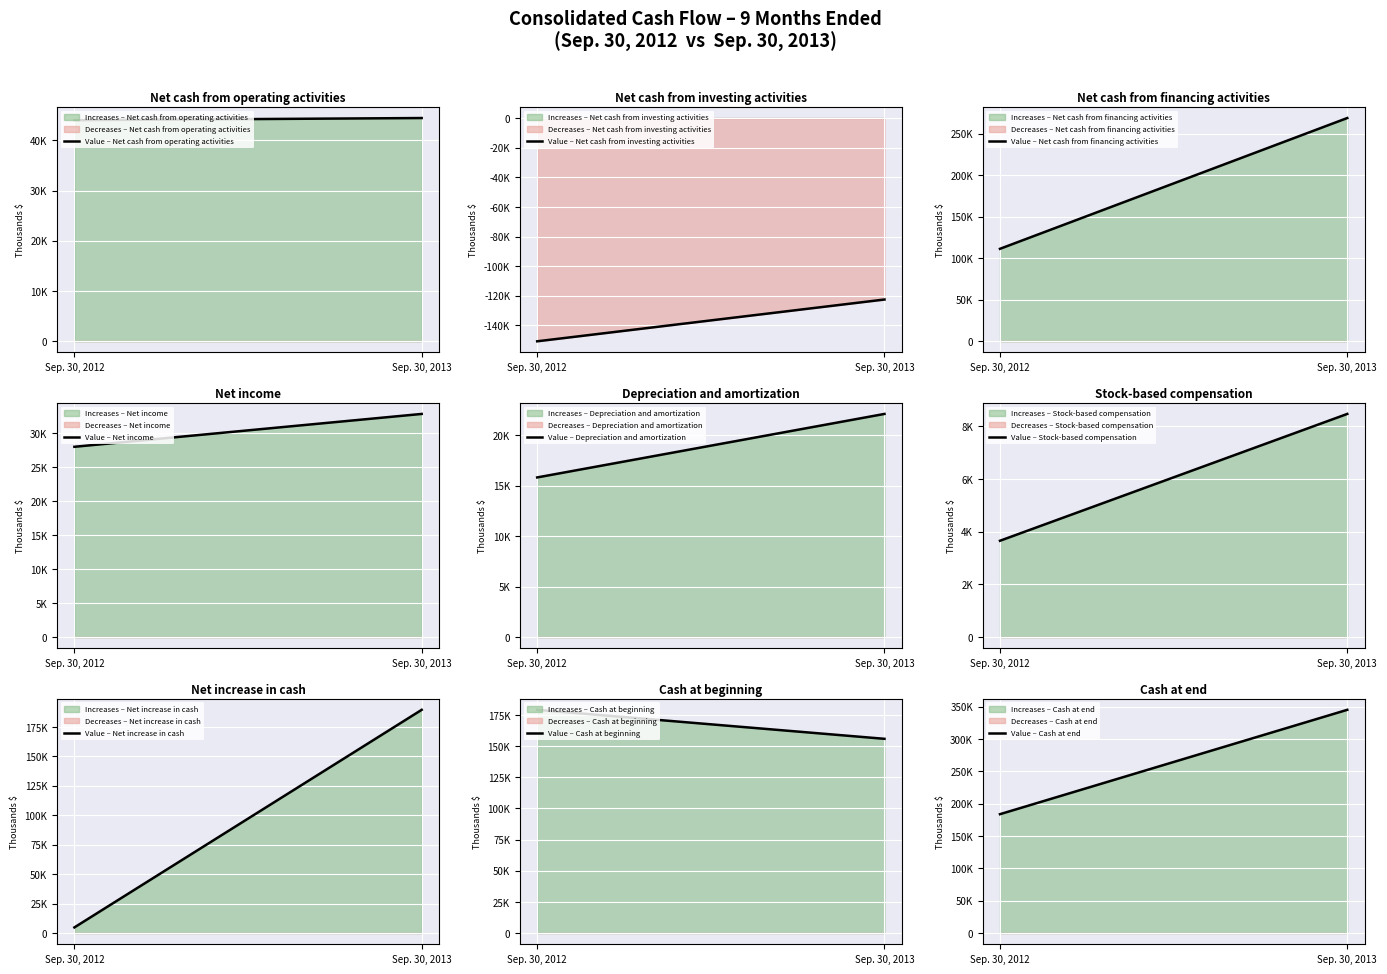

What is the approximate value of Net cash from operating activities at Sep. 30, 2012?

44011